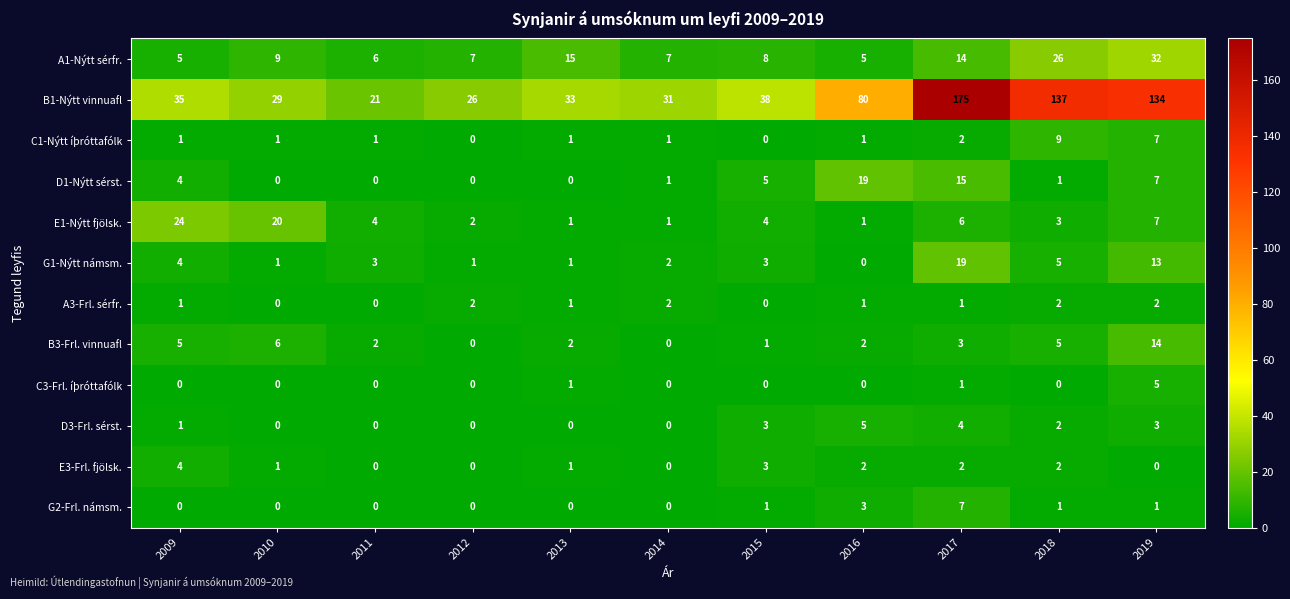

What is the difference between the maximum and minimum values in the C1-Nýtt íþróttafólk series?

9